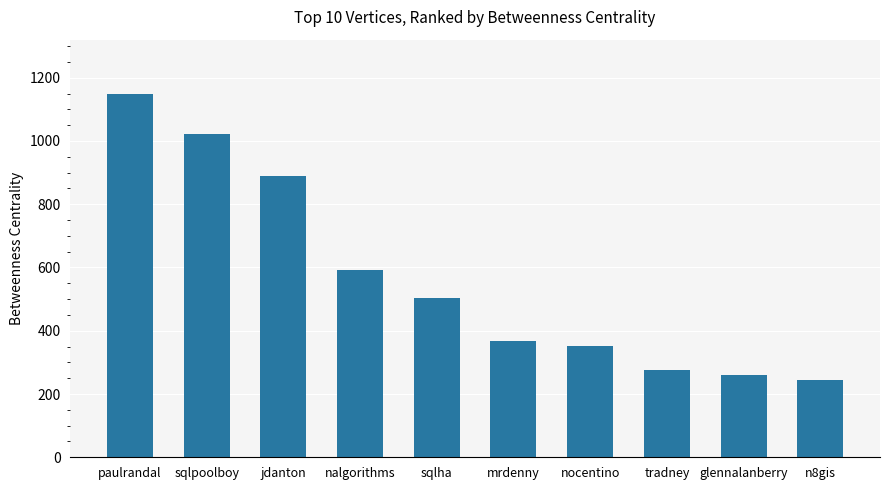

Reading right to left, what are all the values shown in this chart?

n8gis=243	glennalanberry=259	tradney=276	nocentino=352	mrdenny=367	sqlha=502	nalgorithms=592	jdanton=888	sqlpoolboy=1023	paulrandal=1148